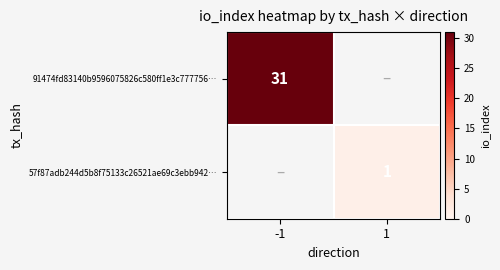

The value of 91474fd83140b9596075826c580ff1e3c777756… at -1 is 31. True or false?

True